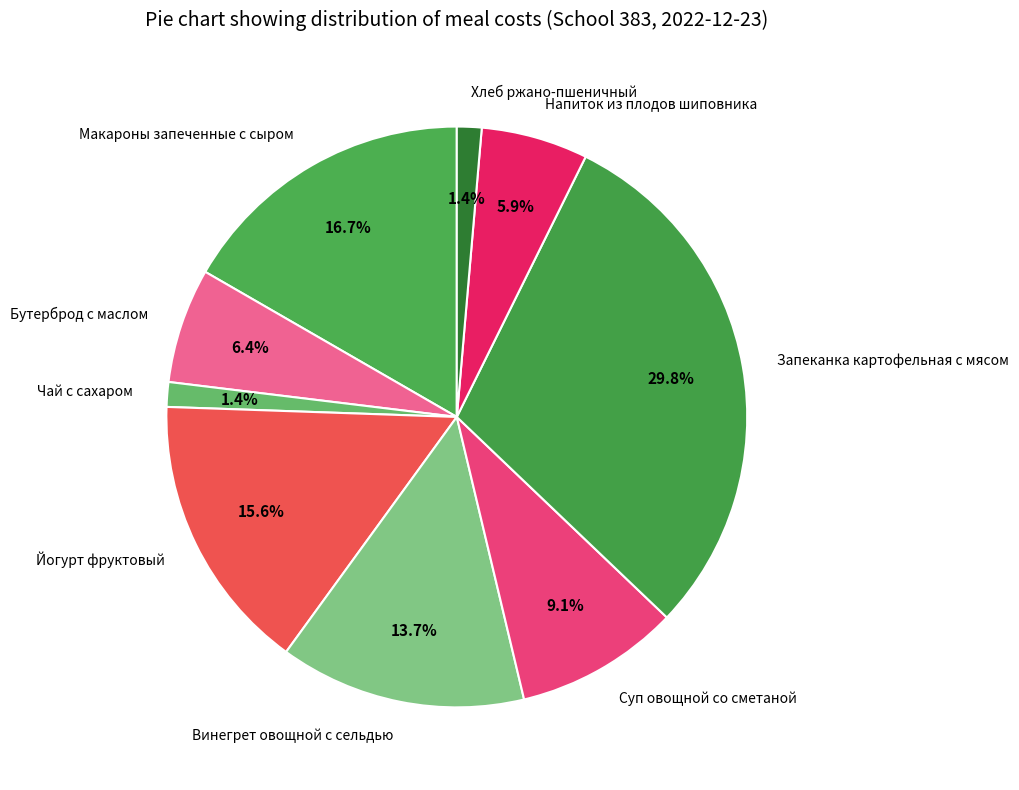

Count the number of slices in the pie.

9